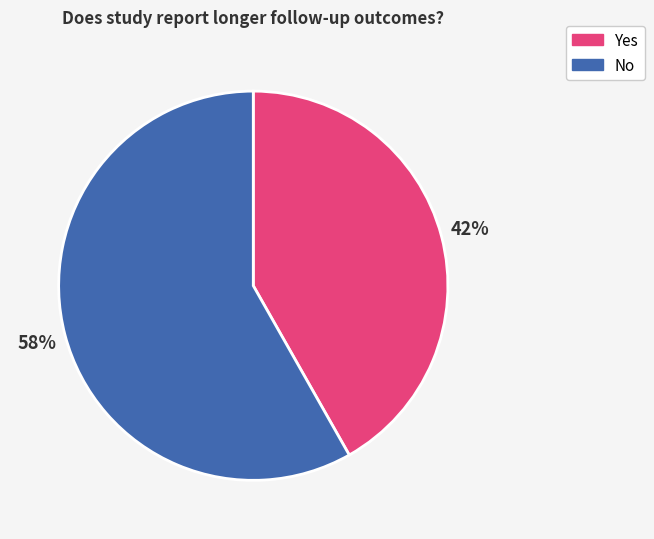

What is the ratio of the value at Yes to the value at No?

0.7